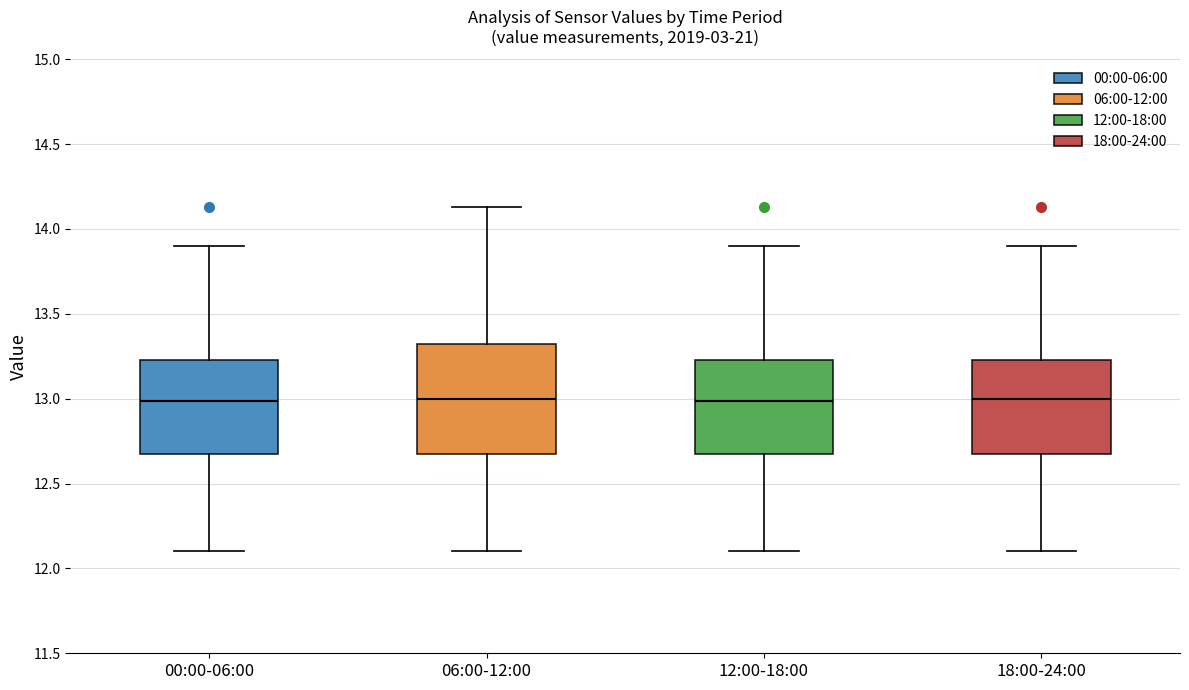

Reading left to right, transcribe this box plot: for each box, give where its median line is, the range the box spans, and where its two whiskers end, as read against the y-axis. The values are not printed on the chart, so give them approximately, as read against the axis.

00:00-06:00: median 13.00, box 12.70 to 13.25, whiskers 12.10 to 13.90
06:00-12:00: median 13.00, box 12.70 to 13.35, whiskers 12.10 to 14.15
12:00-18:00: median 13.00, box 12.70 to 13.25, whiskers 12.10 to 13.90
18:00-24:00: median 13.00, box 12.70 to 13.25, whiskers 12.10 to 13.90